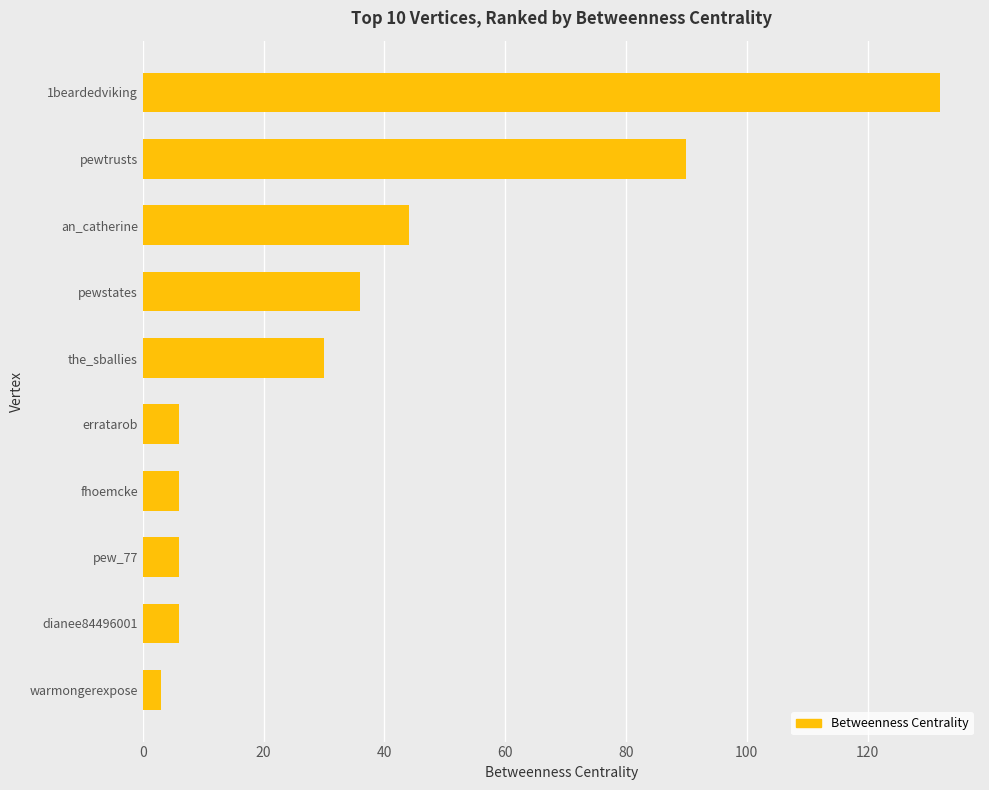

Reading bottom to top, list all the values displayed in this chart.

warmongerexpose=3	dianee84496001=6	pew_77=6	fhoemcke=6	erratarob=6	the_sballies=30	pewstates=36	an_catherine=44	pewtrusts=90	1beardedviking=132